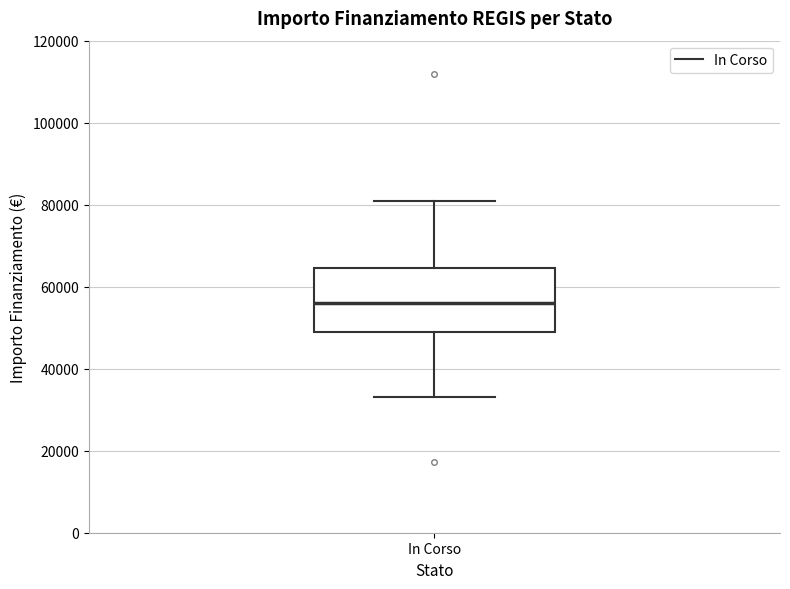

Read this box plot against the y-axis: the position of the median line, the range covered by the box, and the ends of both whiskers. The values are not printed on the chart, so give them approximately, as read against the axis.

median 56000, box 50000 to 64000, whiskers 32000 to 80000